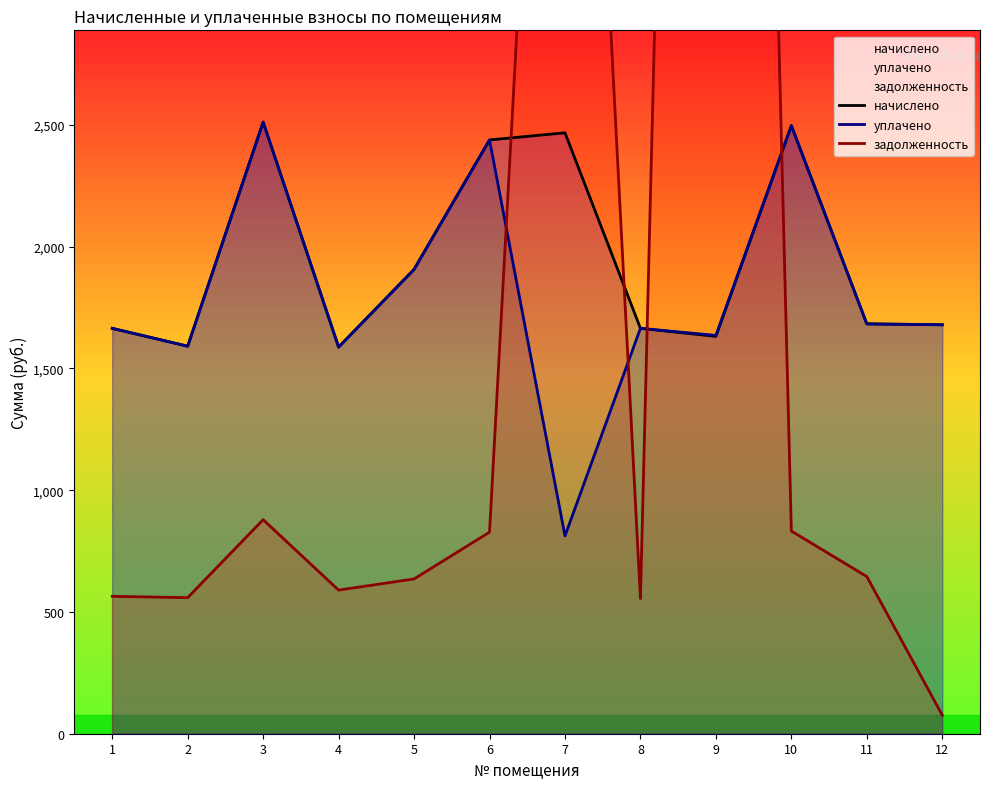

How many times do задолженность and начислено cross each other?

4